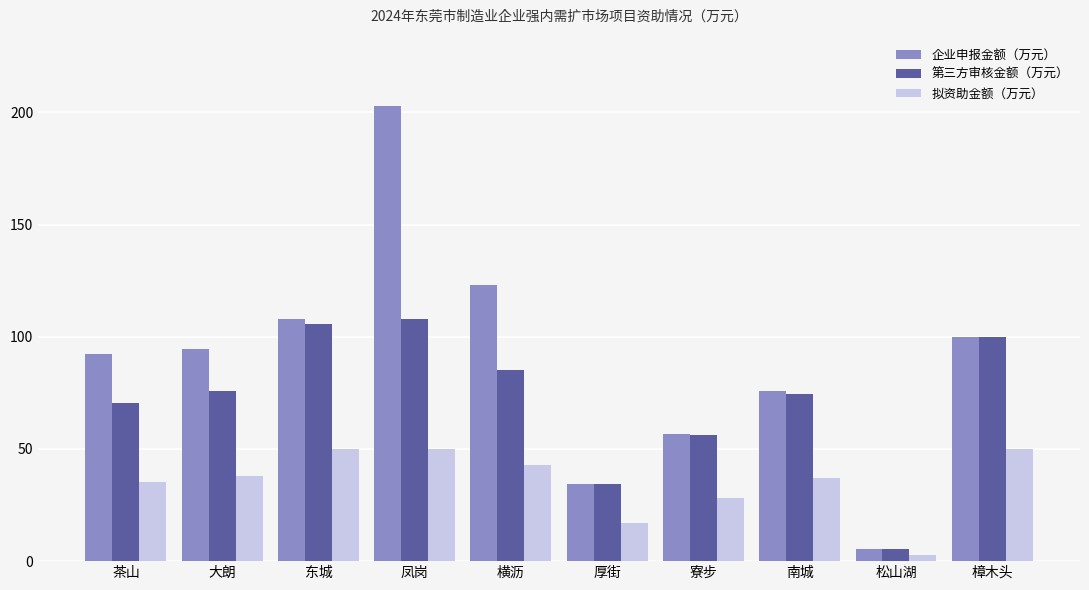

Rank the series by their maximum value, from highest to lowest.

企业申报金额（万元）, 第三方审核金额（万元）, 拟资助金额（万元）